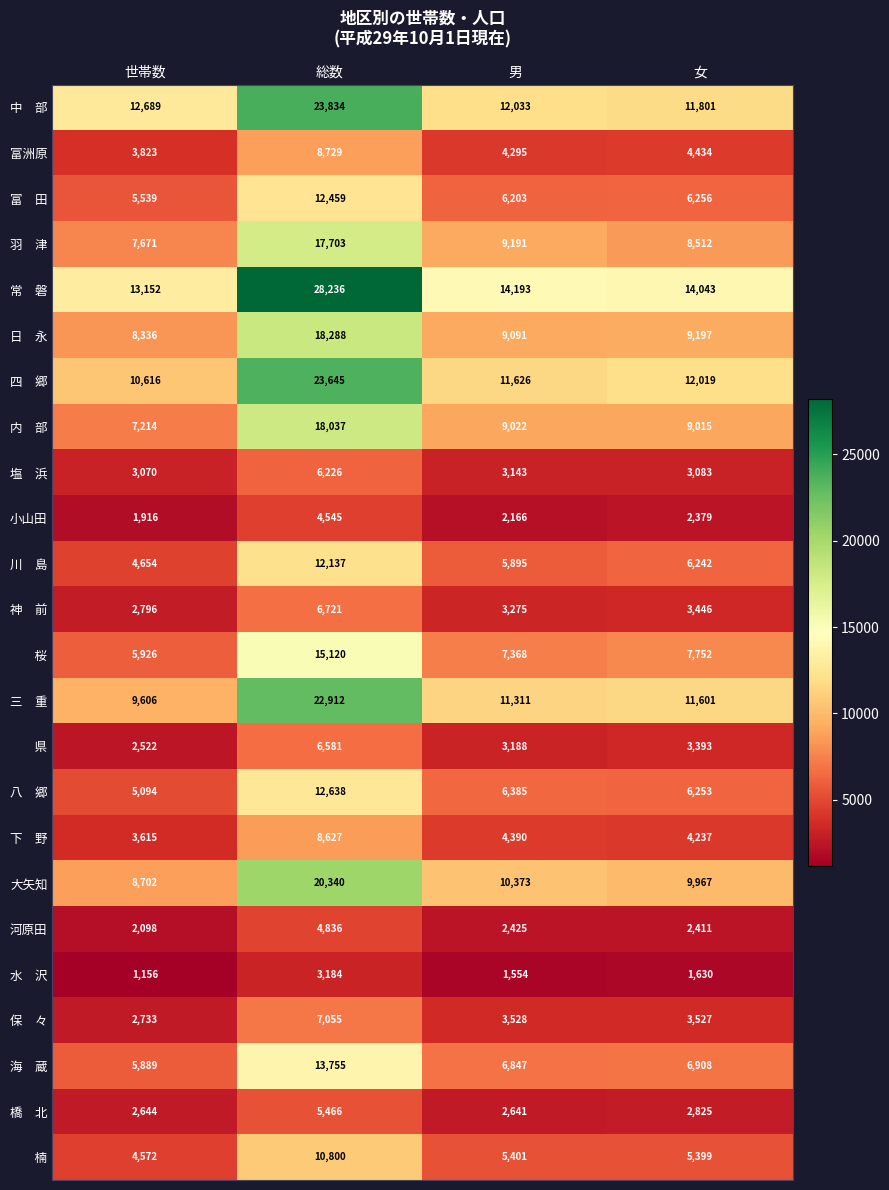

At how many categories does at least one series exceed 12976?

4